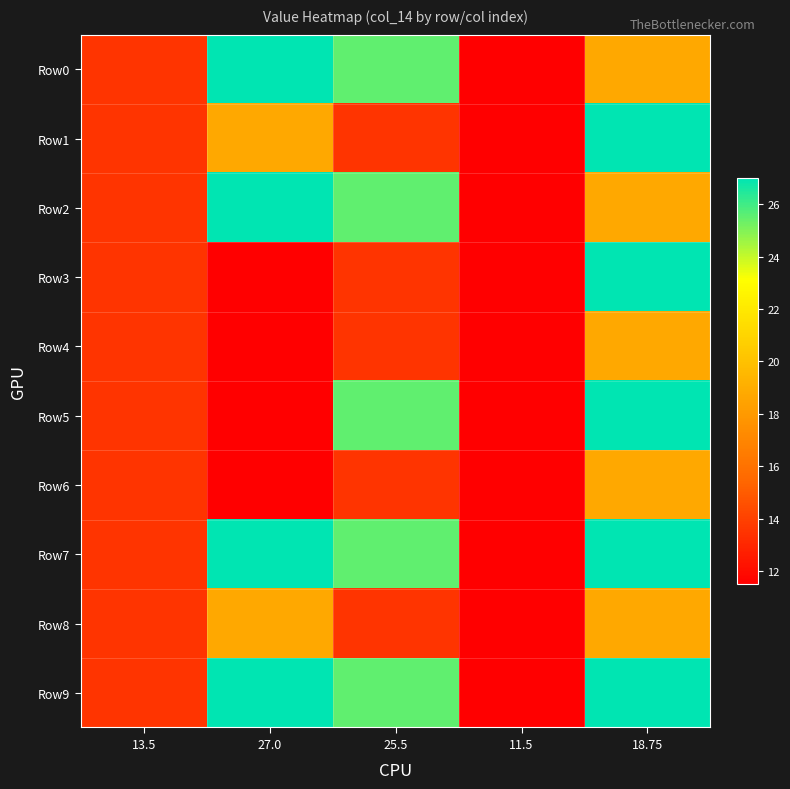

What is the total value across all series at 11.5?

115.0